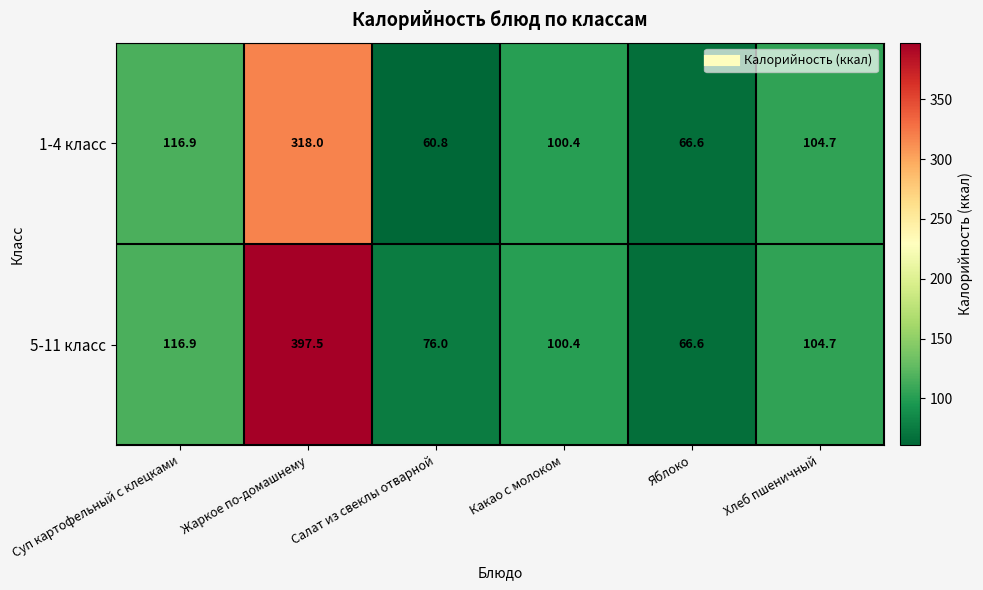

Where is 5-11 класс nearest to the value 232?

Суп картофельный с клецками